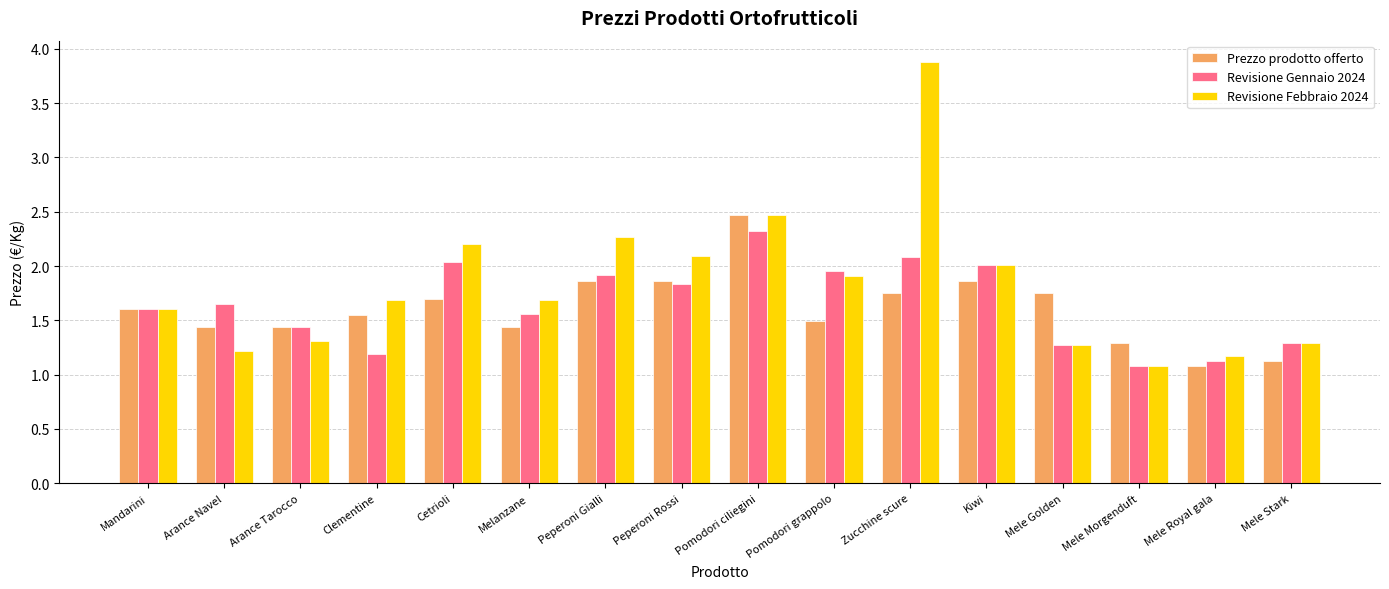

What is the smallest value displayed?

1.1